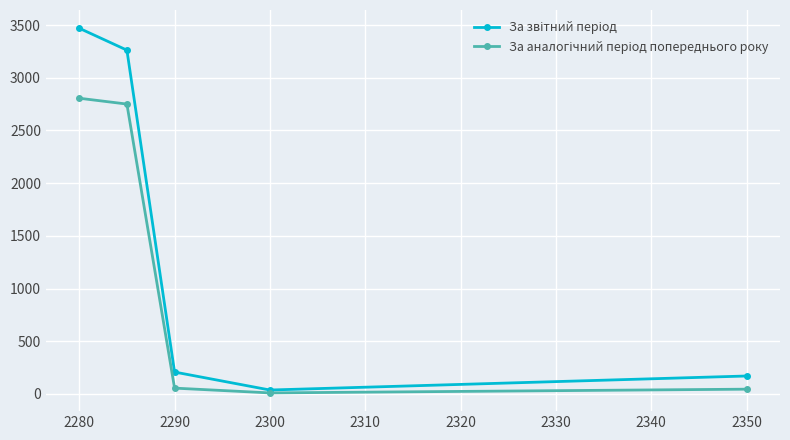

Does the chart have visible grid lines?

Yes